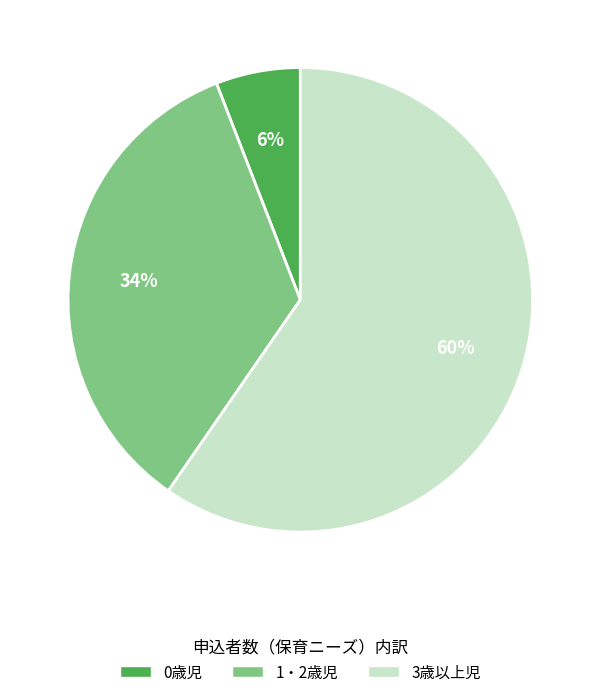

Do 3歳以上児 and 1・2歳児 together represent more than half of the pie?

Yes